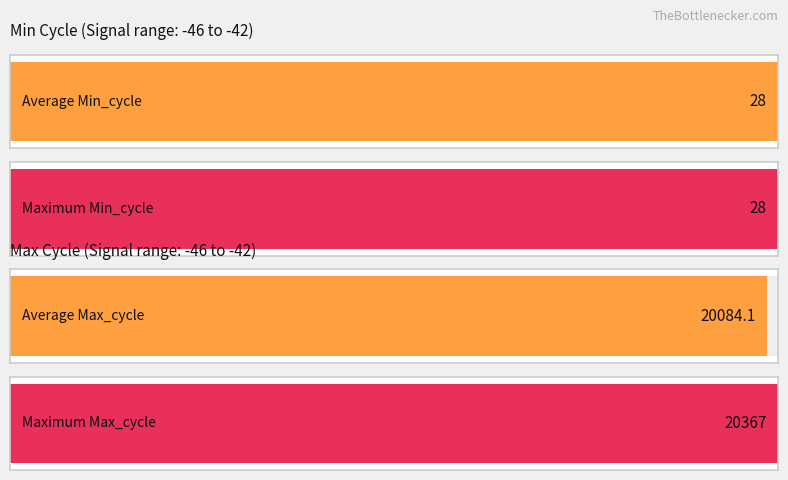

True or false: Min_cycle has a value of 40 at -43.

False